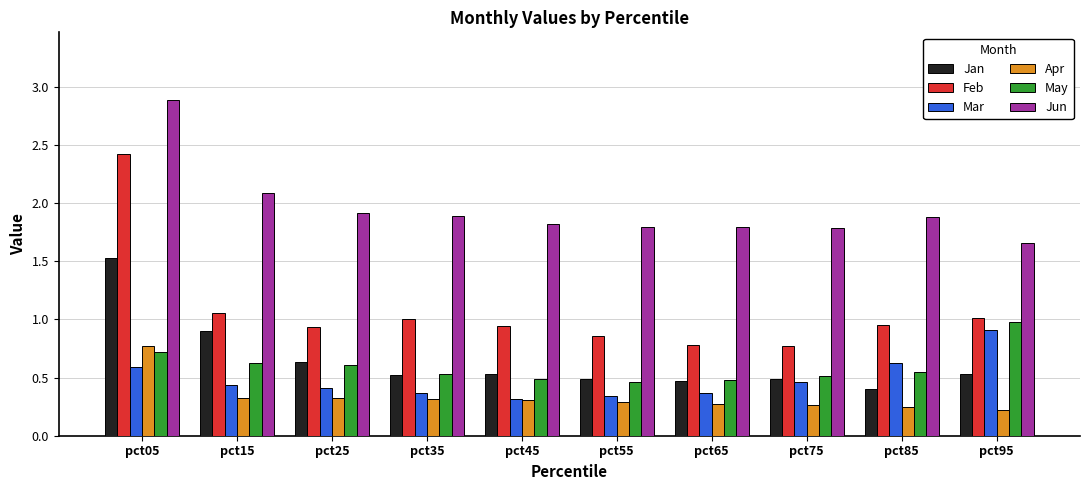

What is the maximum value shown in the chart?

2.9